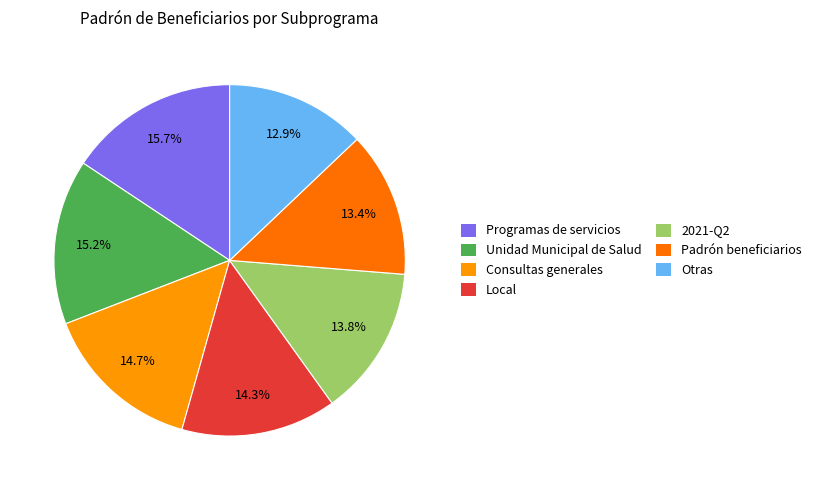

Combined, what portion of the pie is Consultas generales and Padrón beneficiarios?

28.1%